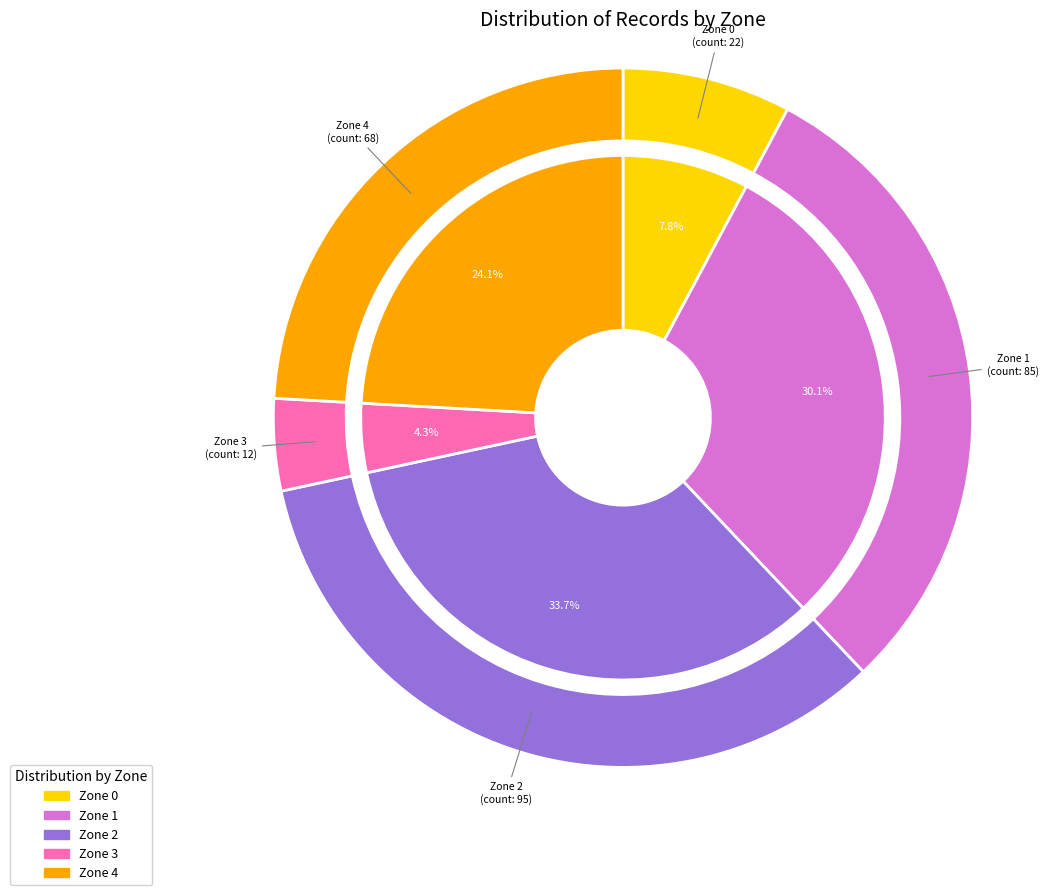

To the nearest percent, what is the difference between the Zone 3 and Zone 1 slice percentages?

26%